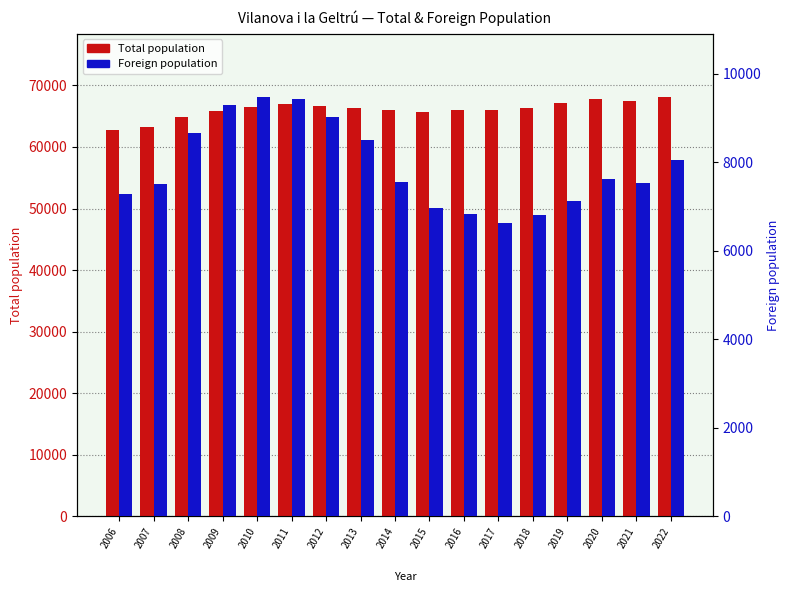

What is the value of the Total population bar at the 3rd from the left?

64905